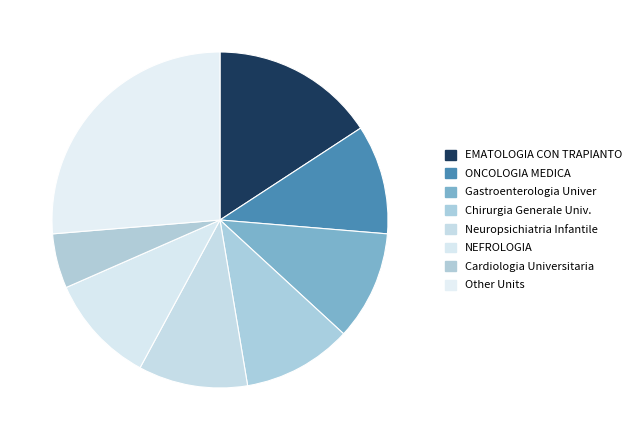

How many slices are in this pie chart?

8